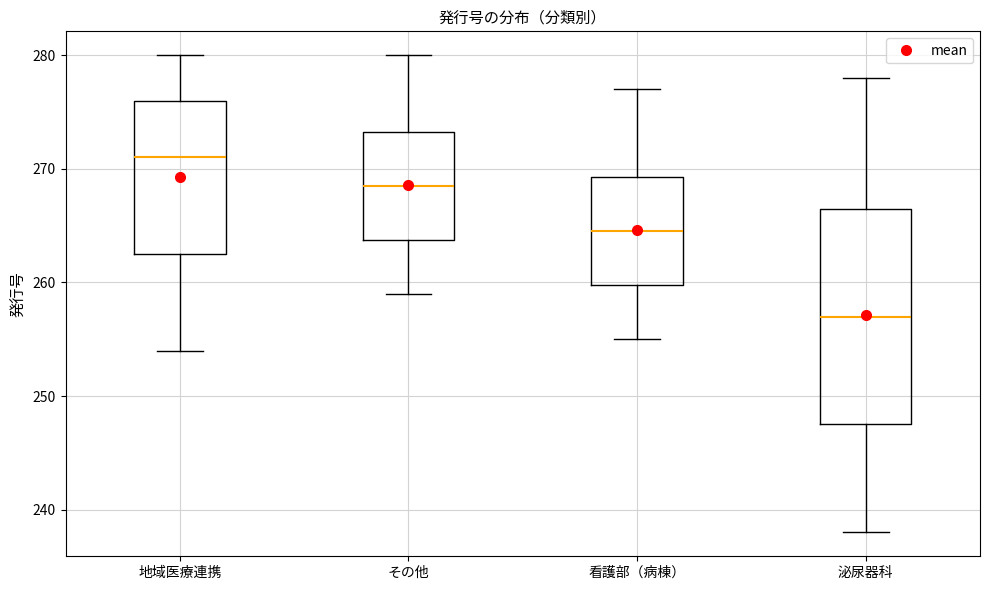

Reading left to right, transcribe this box plot: for each box, give where its median line is, the range the box spans, and where its two whiskers end, as read against the y-axis. The values are not printed on the chart, so give them approximately, as read against the axis.

地域医療連携: median 271, box 263 to 276, whiskers 254 to 280
その他: median 269, box 264 to 273, whiskers 259 to 280
看護部（病棟）: median 265, box 260 to 269, whiskers 255 to 277
泌尿器科: median 257, box 248 to 267, whiskers 238 to 278